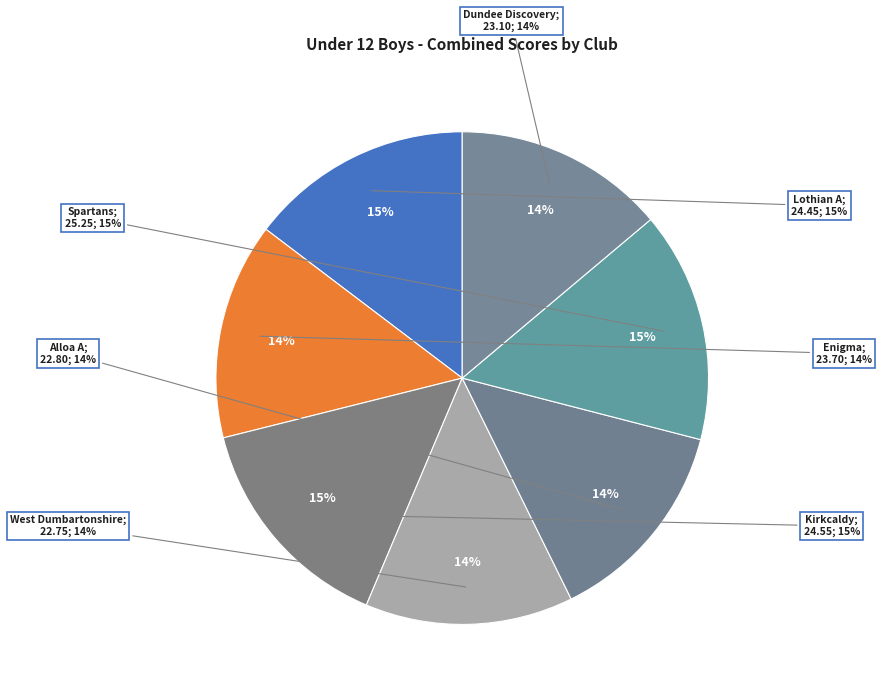

To the nearest percent, what portion does Alloa A represent?

14%